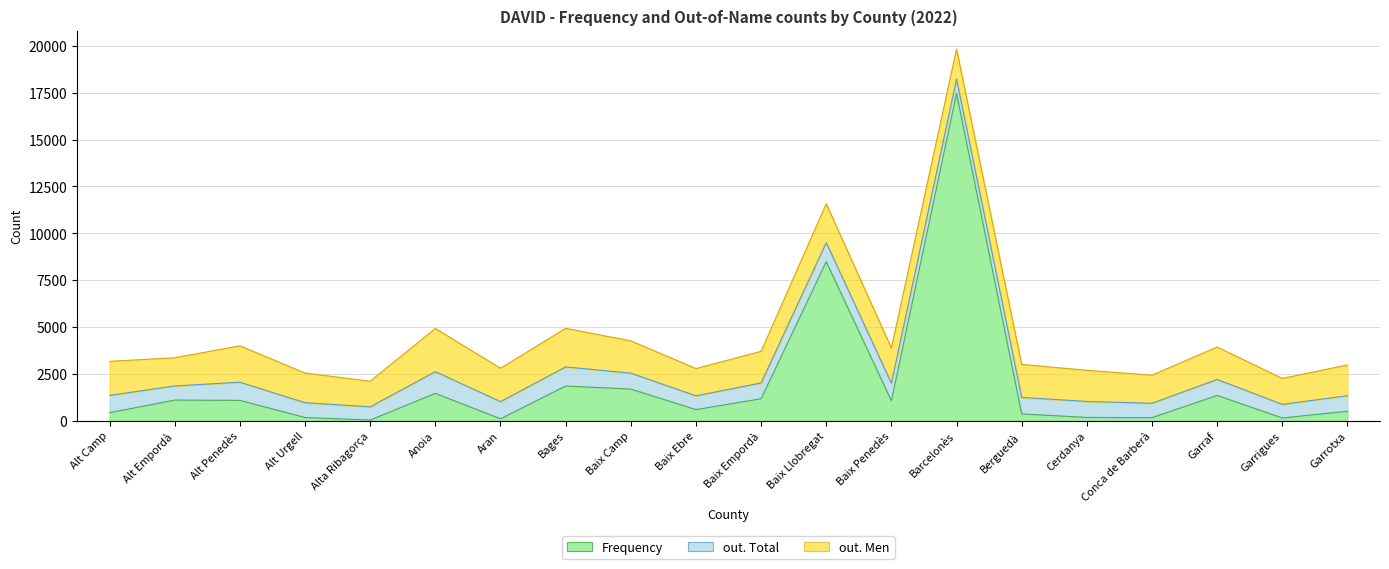

Between Anoia and Garraf, which is larger?

Anoia